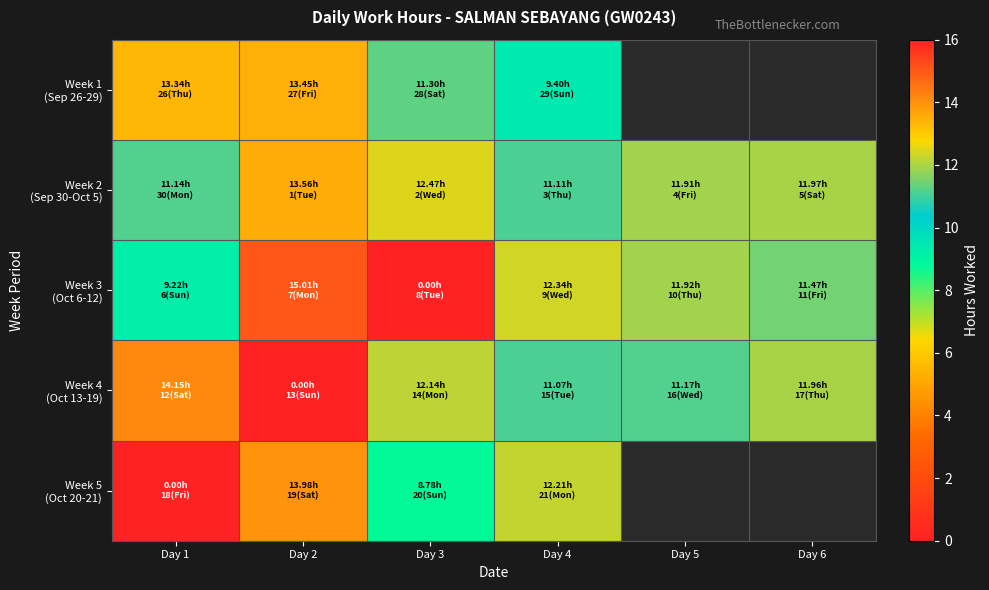

Where is Week 4 (Oct 13-19) nearest to the value 7?

Day 4